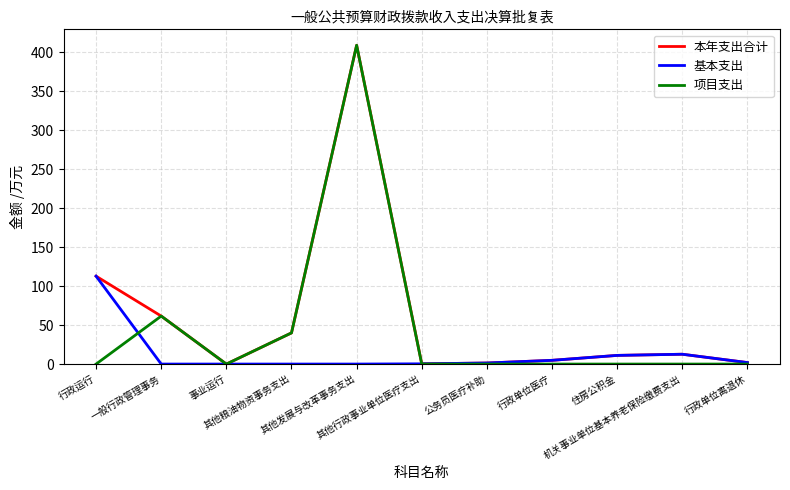

What is the sum of the 基本支出 values at 行政运行 and 其他粮油物资事务支出?

112.7